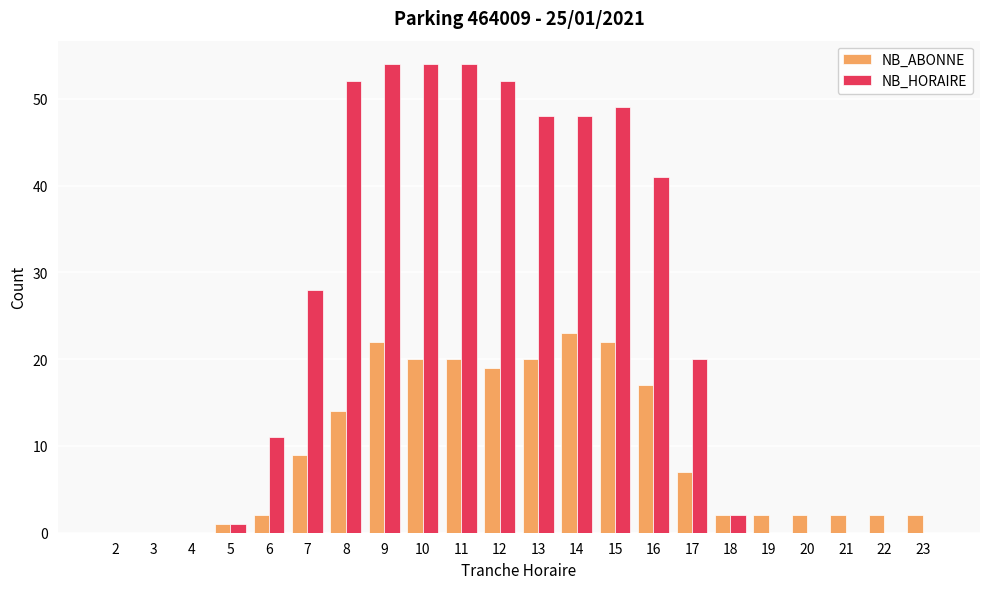

What is the approximate value of NB_ABONNE at 9, to the nearest 5?

20